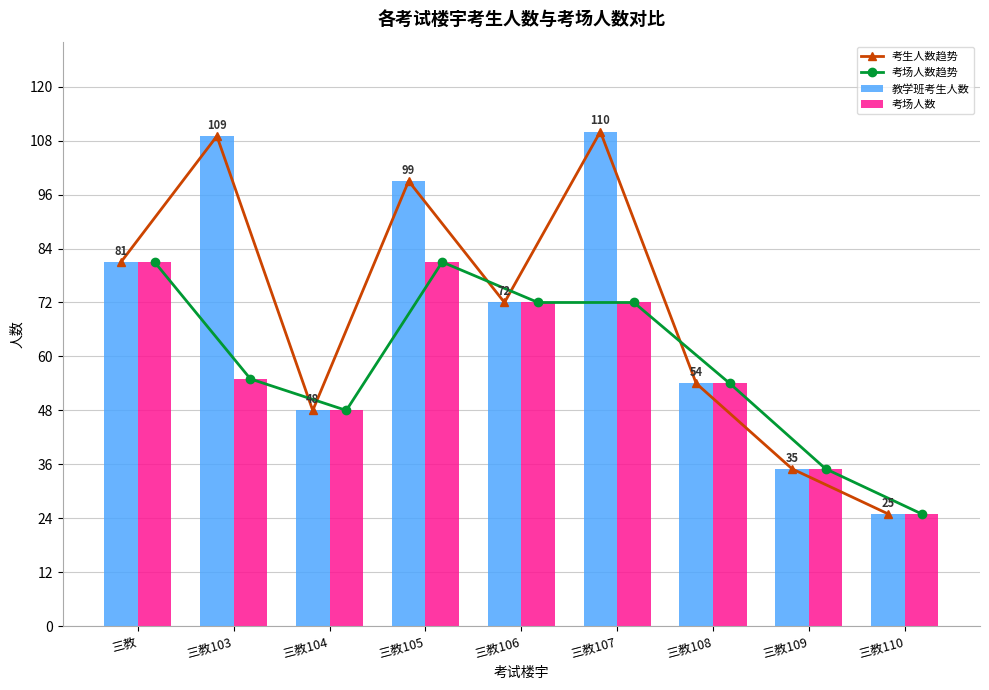

Count the number of data series in this chart.

4